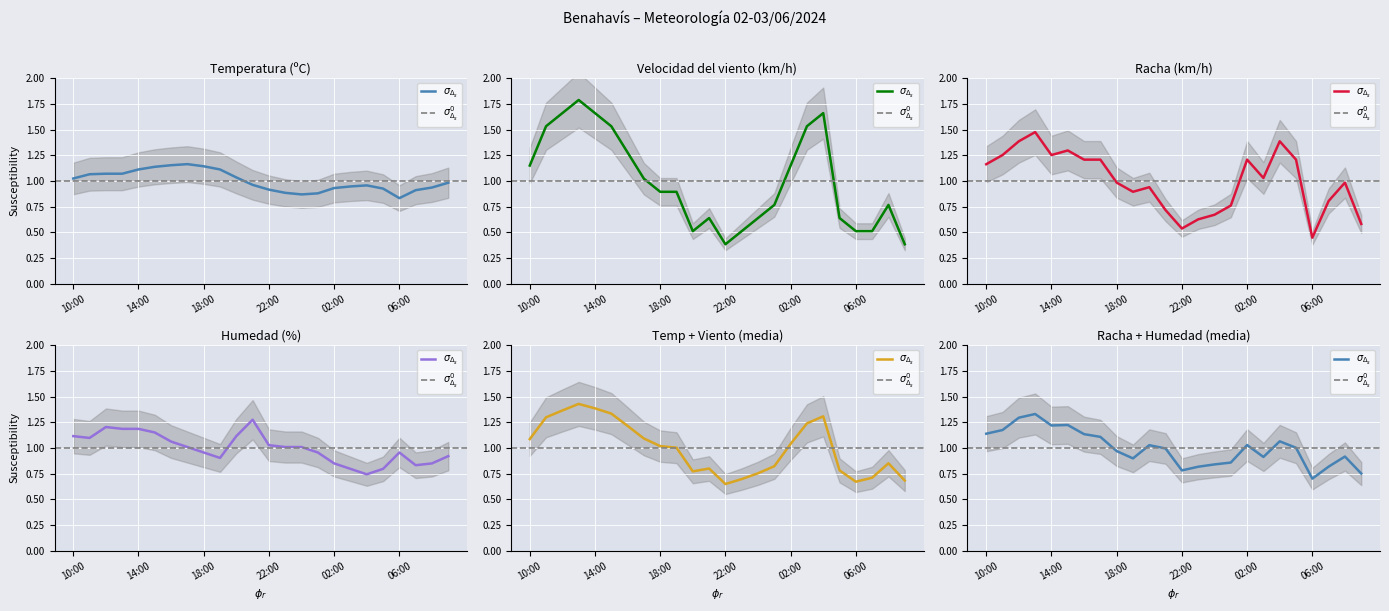

Rank the series at 10:00 from lowest to highest value.

Temperatura, Humedad, Velocidad_viento, Racha